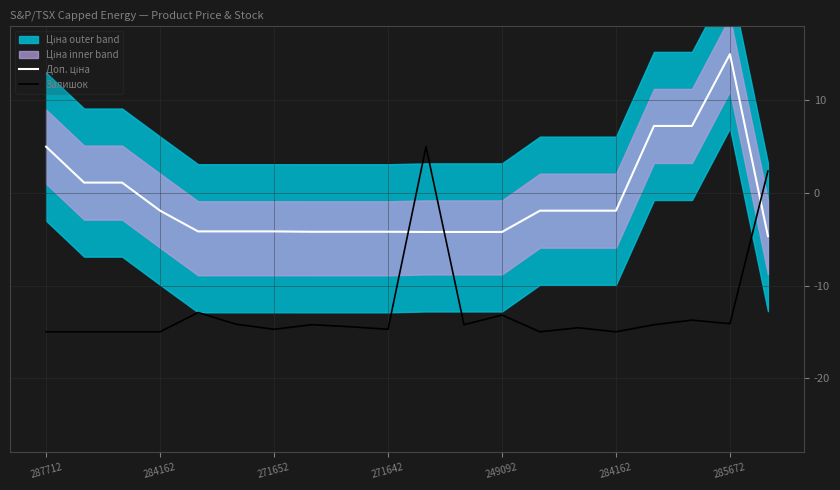

Which category has the highest value in the Залишок series?

10